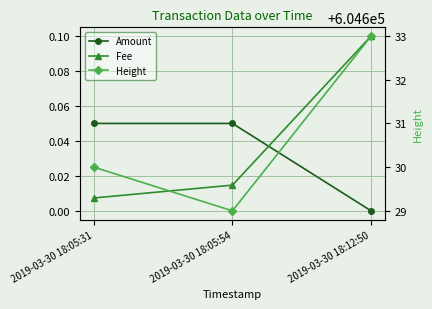

Does the chart display data point markers on the line(s)?

Yes